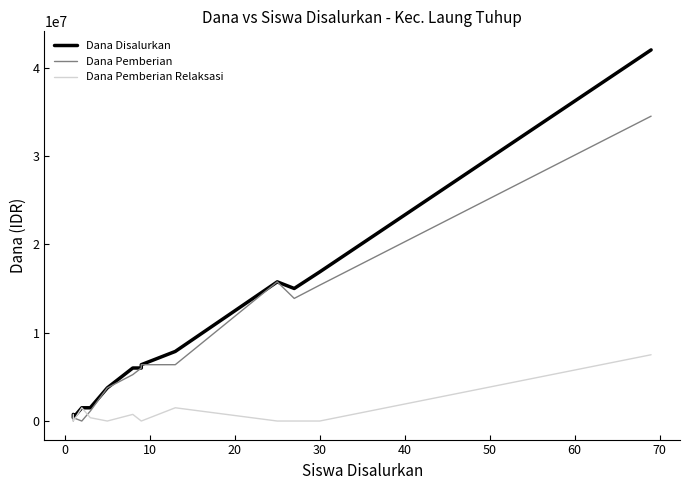

How many positive values does the Dana Pemberian Relaksasi series have?

6